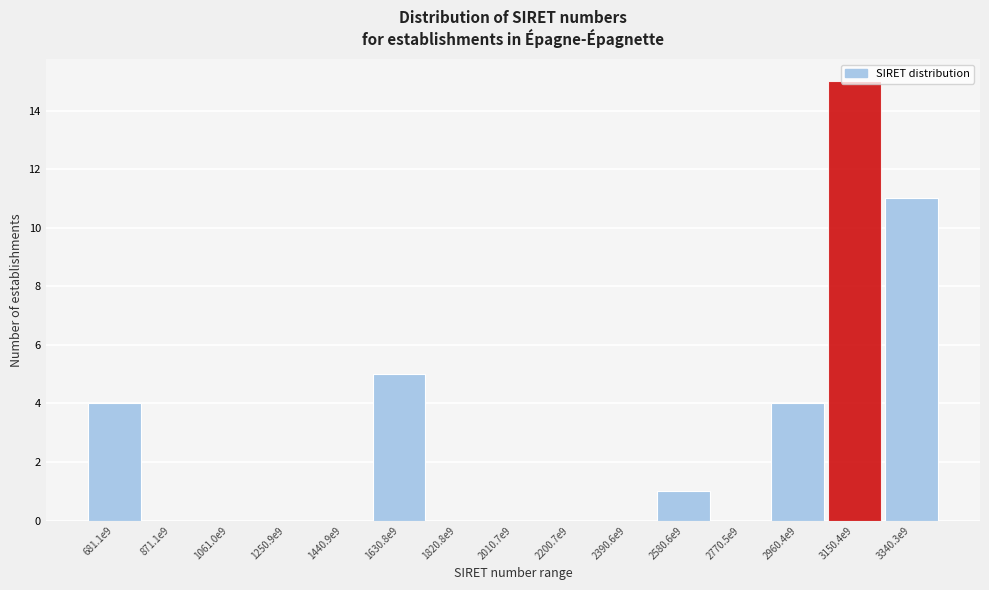

What value does the data have at 3340.3e9, to the nearest 10?

10